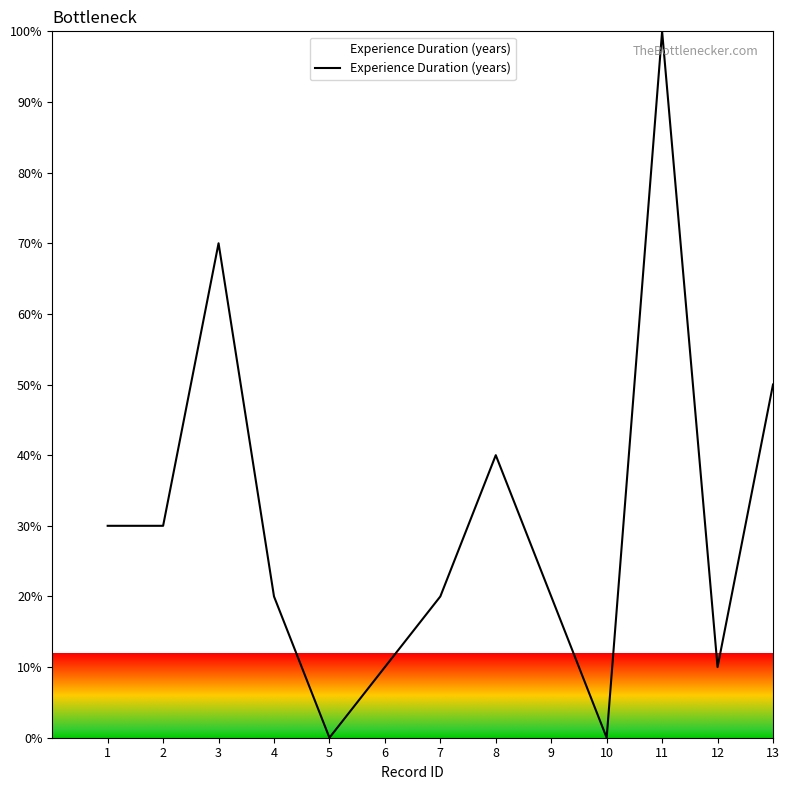

Between 7 and 13, which is larger?

13